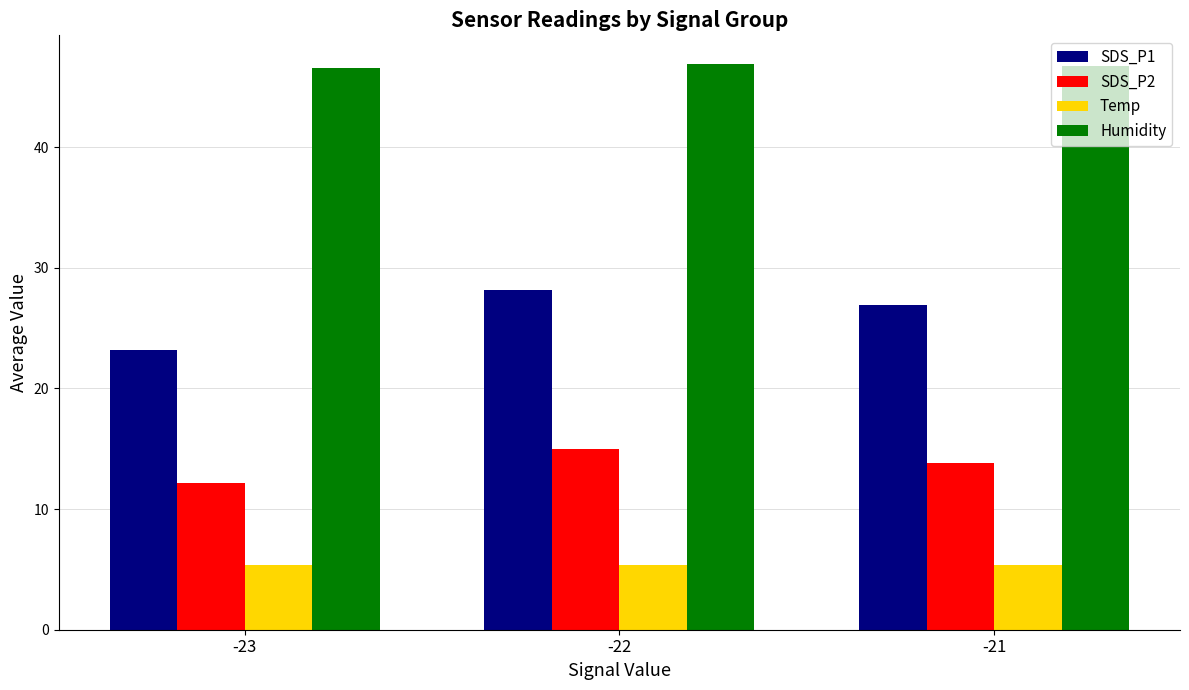

List the labels in order of SDS_P1 value, smallest first.

-23, -21, -22